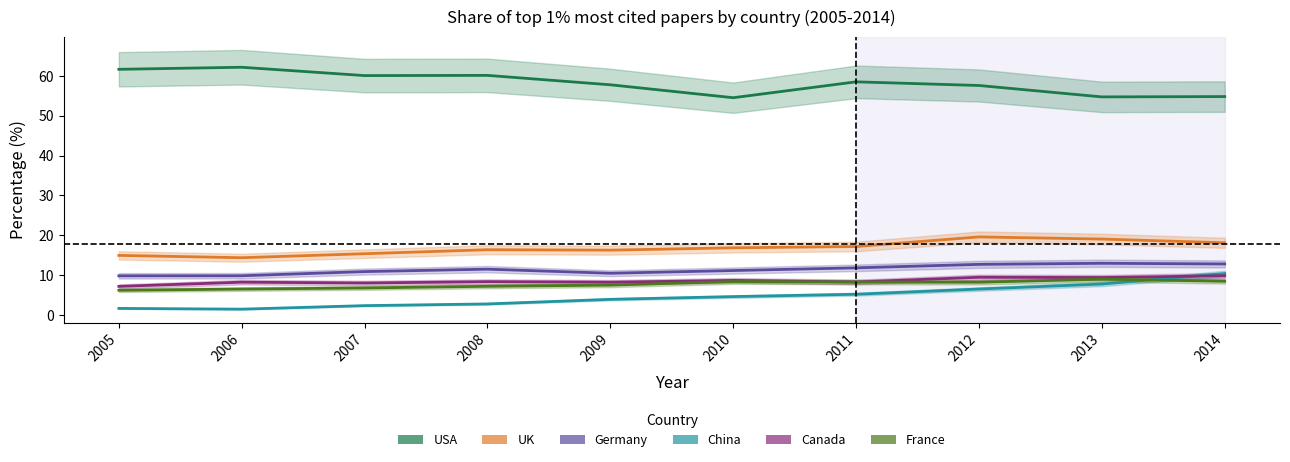

Is the value of France at 2010 greater than the value of China at 2007?

Yes